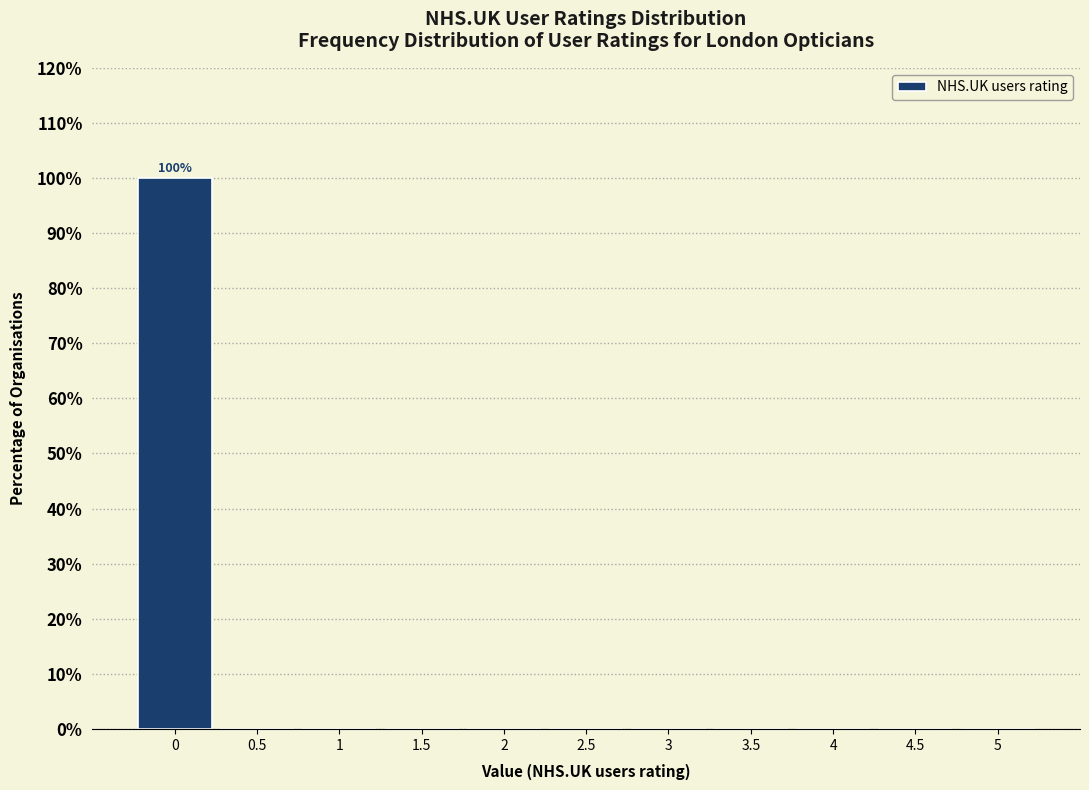

Which range on the x-axis has the tallest bar?

-0.25 to 0.25